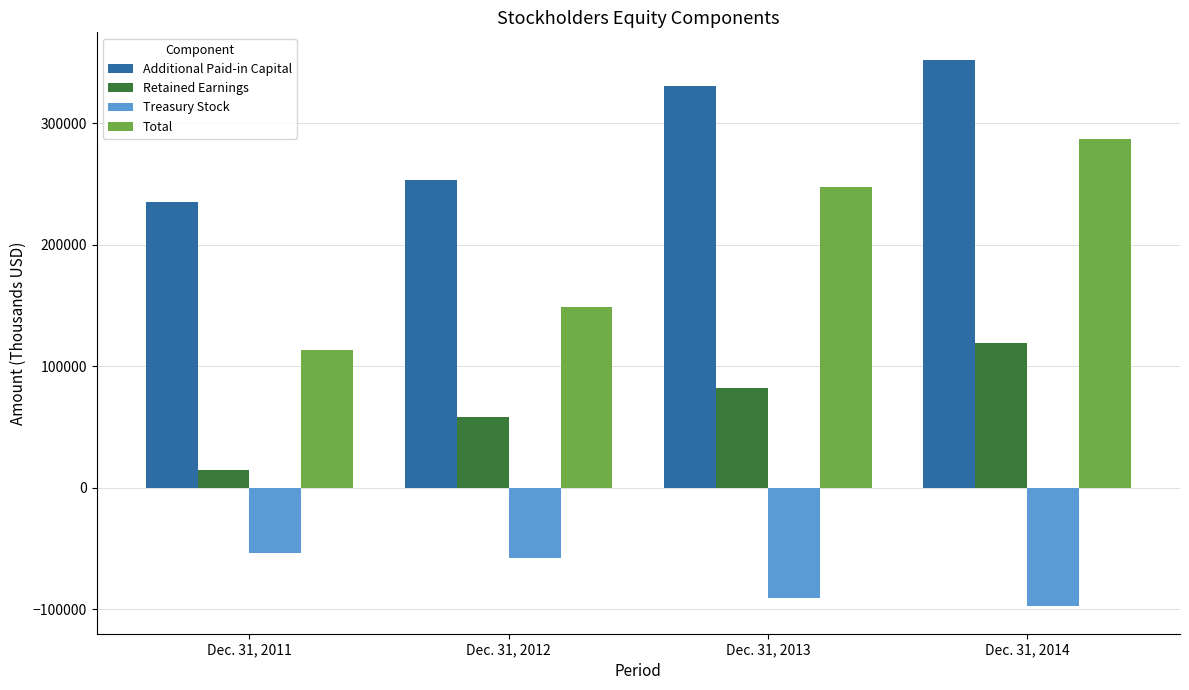

What is the spread (max minus min) of values at Dec. 31, 2011?

288216